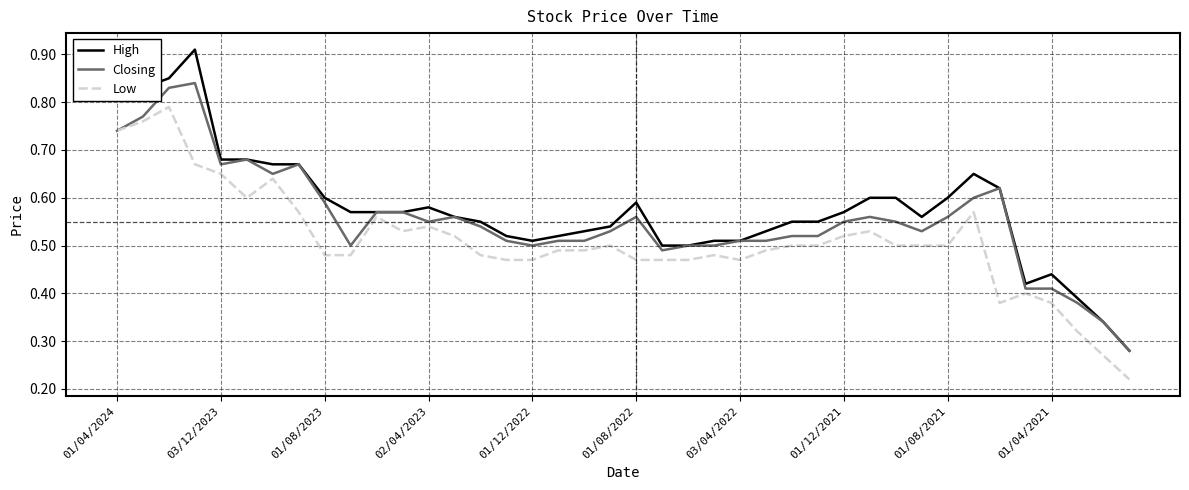

List the series in order of their peak value, lowest first.

Low, Closing, High